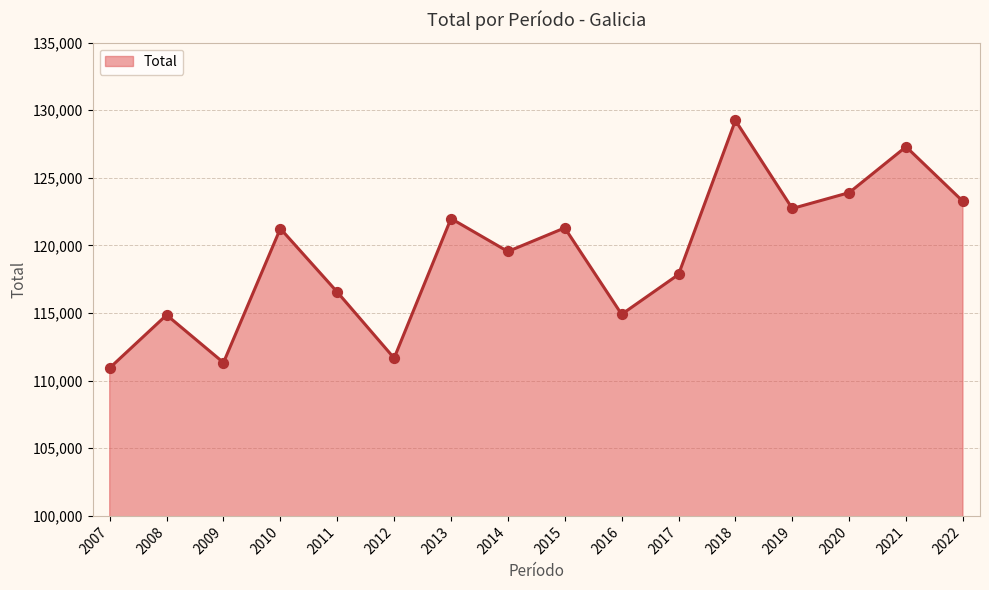

Which has a higher value, 2007 or 2009?

2009